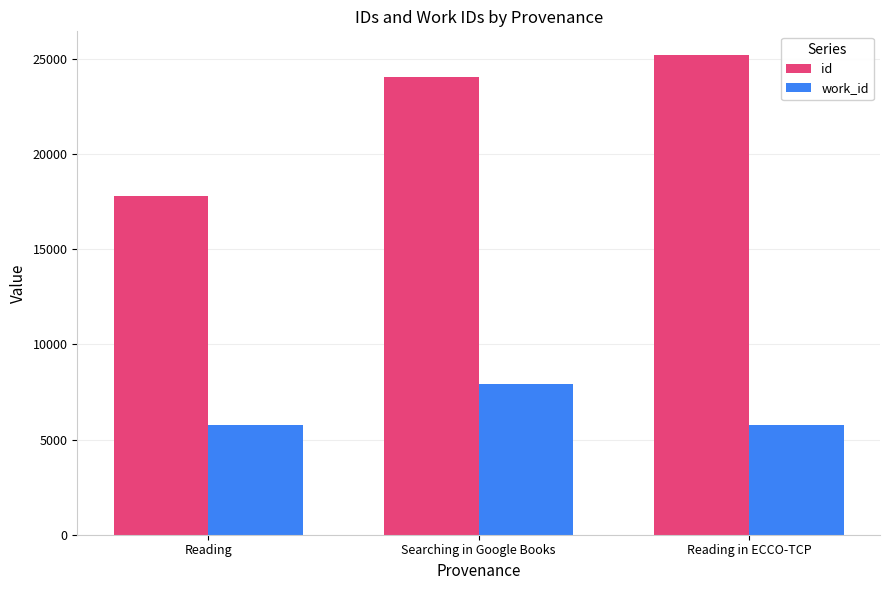

What is the label of the 3rd bar from the left?

Reading in ECCO-TCP